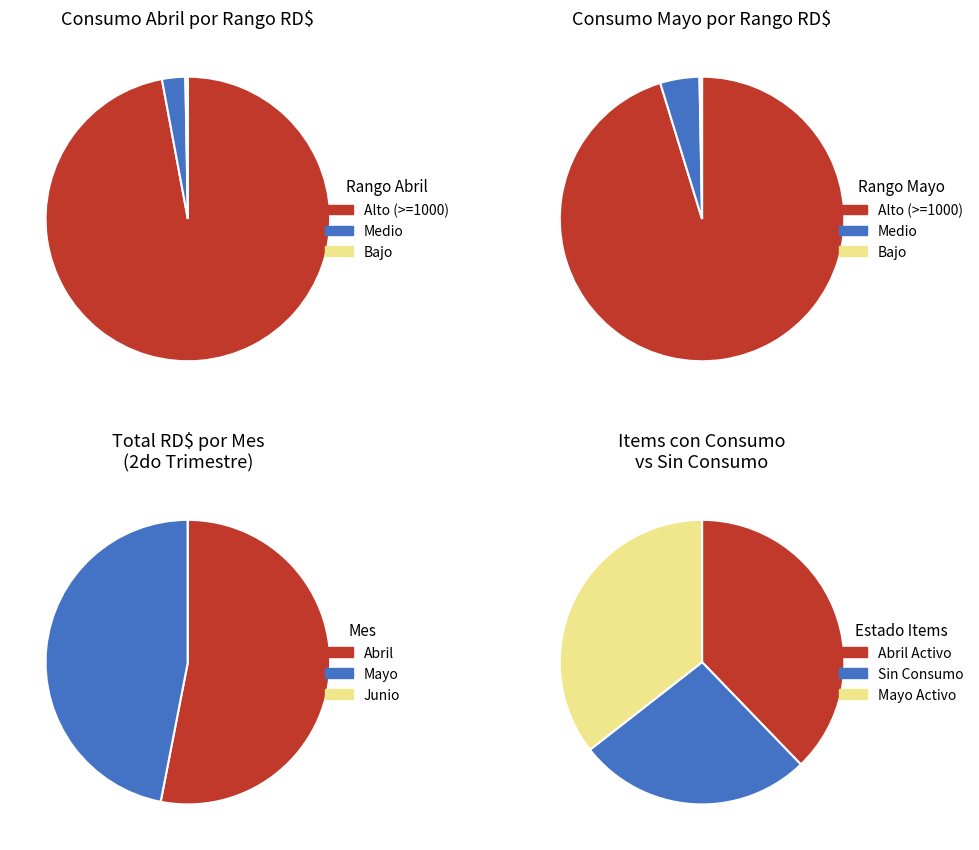

At 8, list the series in order from largest to smallest.

Abril, Mayo, Junio